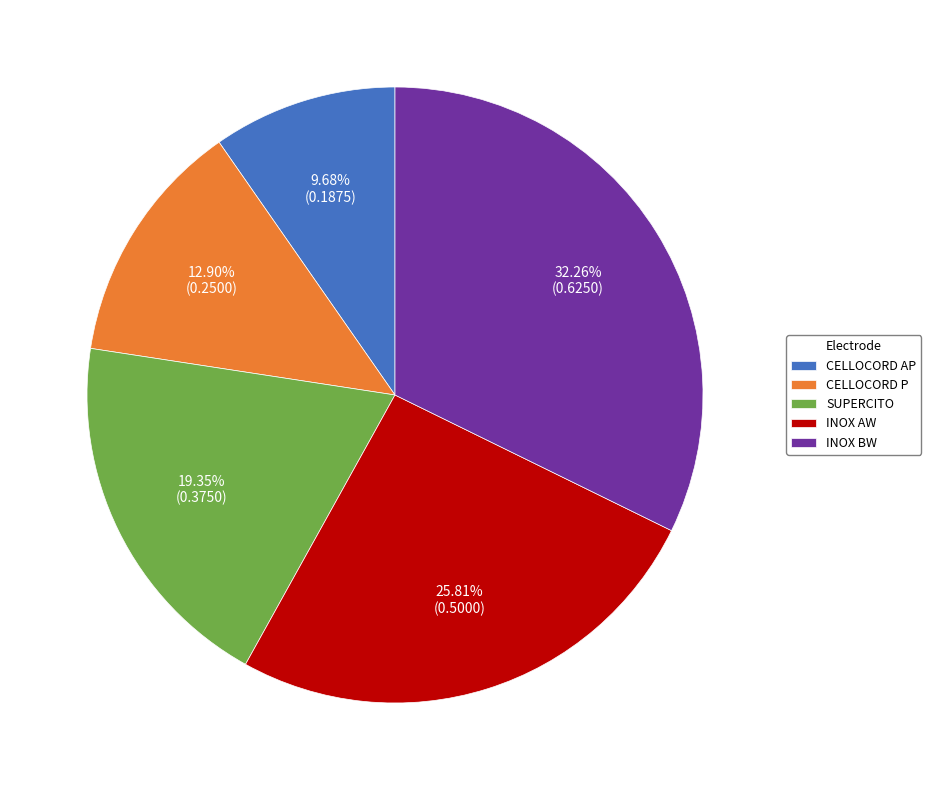

Which category has the smallest portion of the pie?

CELLOCORD AP